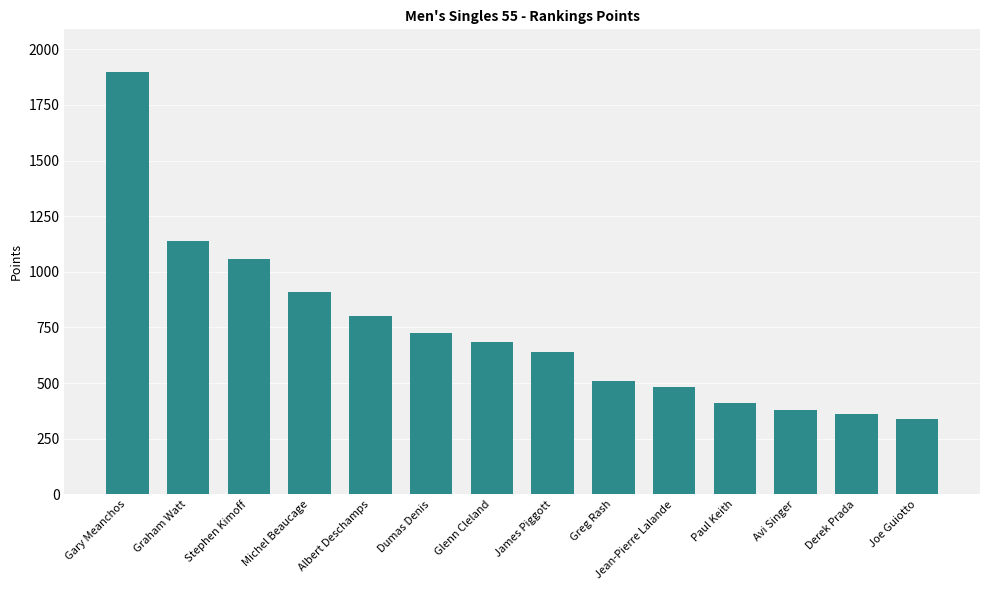

True or false: the data shows 507.2 at Greg Rash.

True